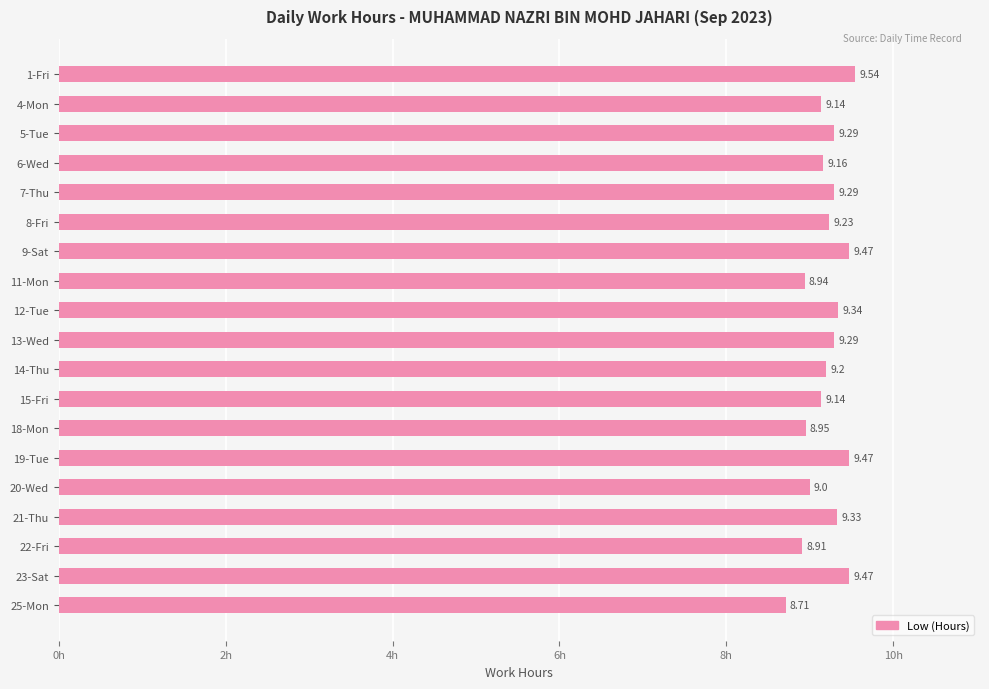

Which category has the highest value across all series?

1-Fri